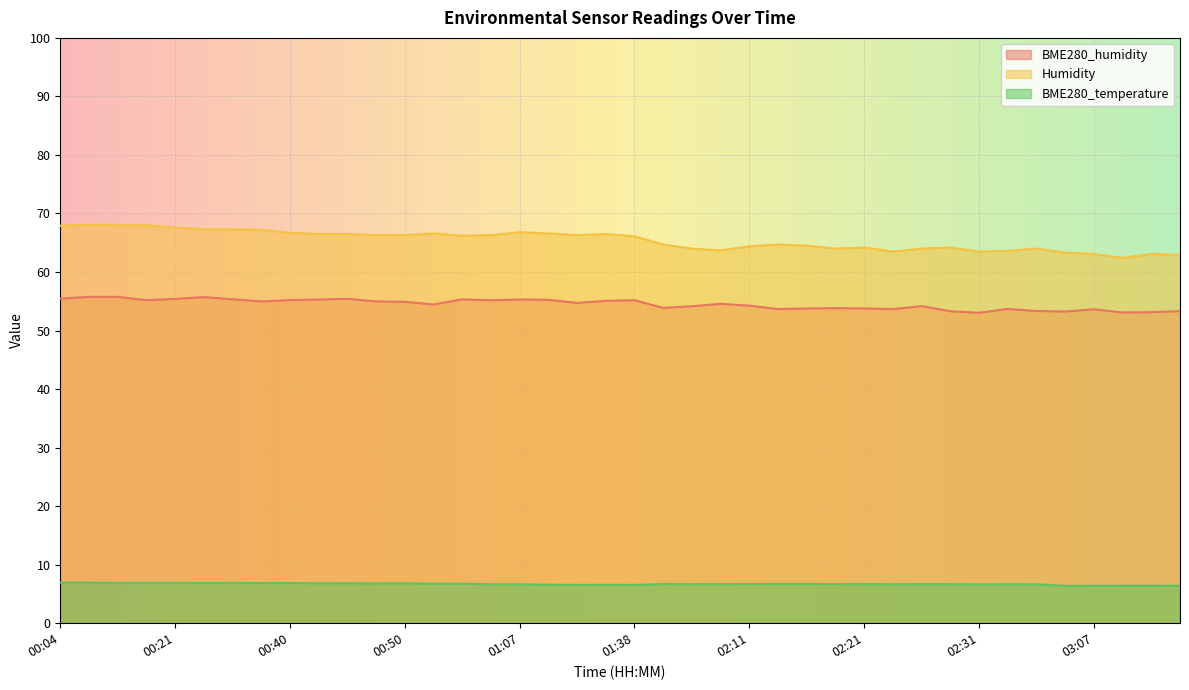

Between 00:04 and 00:53, which series saw the biggest shift?

Humidity